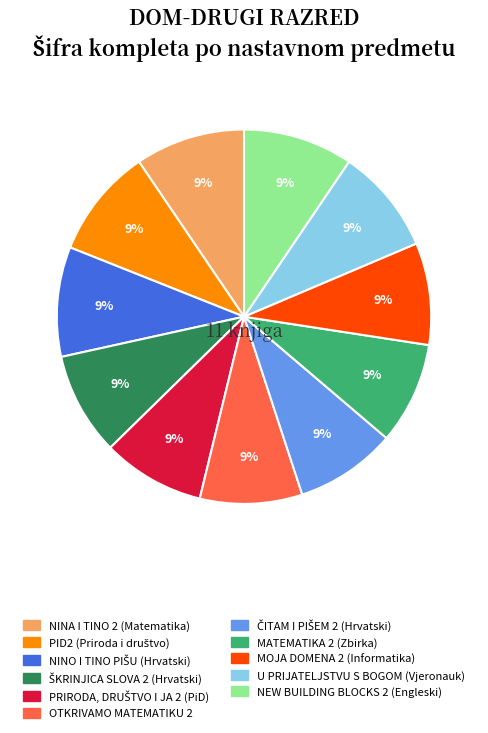

Is it true that U PRIJATELJSTVU S BOGOM (Vjeronauk) is 4% of the pie?

False